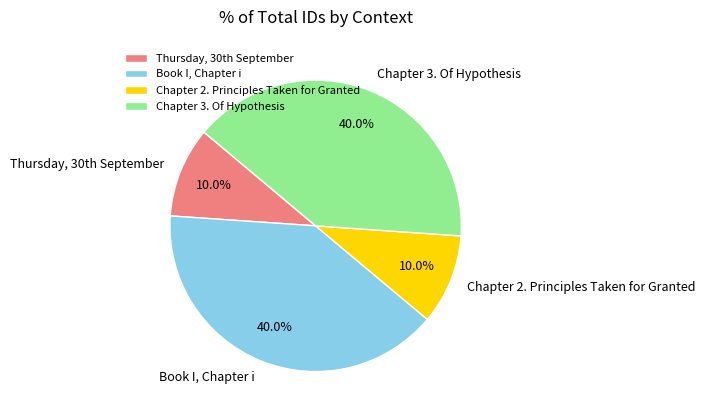

Does Chapter 2. Principles Taken for Granted represent more than half of the total?

No